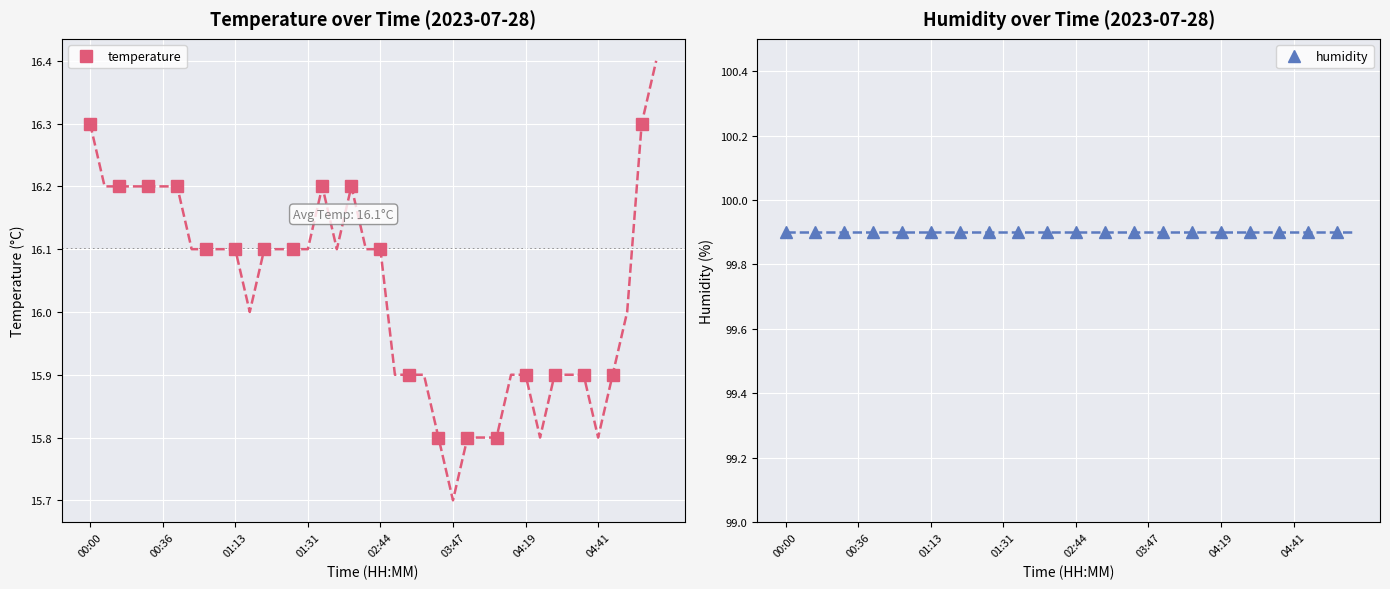

Reading left to right, extract all data points from this chart.

temperature: 16.3	16.2	16.2	16.2	16.1	16.1	16.1	16.1	16.2	16.2	16.1	15.9	15.8	15.8	15.8	15.9	15.9	15.9	15.9	16.3
humidity: 99.9	99.9	99.9	99.9	99.9	99.9	99.9	99.9	99.9	99.9	99.9	99.9	99.9	99.9	99.9	99.9	99.9	99.9	99.9	99.9